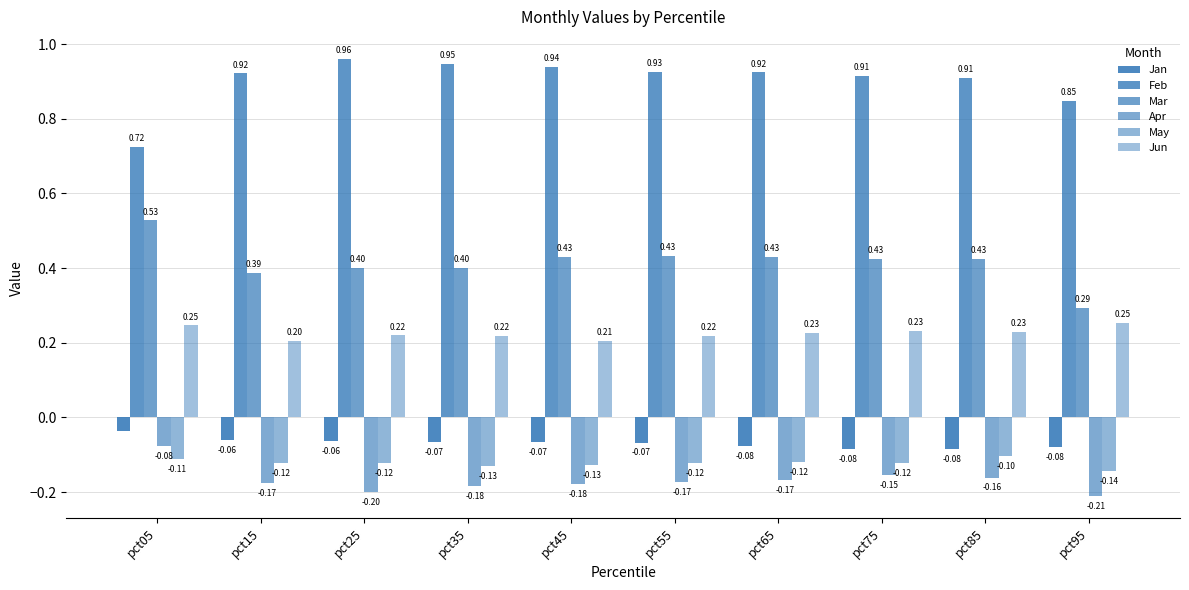

Reading left to right, what are all the values shown in this chart?

Jan: -0.0	-0.1	-0.1	-0.1	-0.1	-0.1	-0.1	-0.1	-0.1	-0.1
Feb: 0.7	0.9	1.0	0.9	0.9	0.9	0.9	0.9	0.9	0.8
Mar: 0.5	0.4	0.4	0.4	0.4	0.4	0.4	0.4	0.4	0.3
Apr: -0.1	-0.2	-0.2	-0.2	-0.2	-0.2	-0.2	-0.2	-0.2	-0.2
May: -0.1	-0.1	-0.1	-0.1	-0.1	-0.1	-0.1	-0.1	-0.1	-0.1
Jun: 0.2	0.2	0.2	0.2	0.2	0.2	0.2	0.2	0.2	0.3